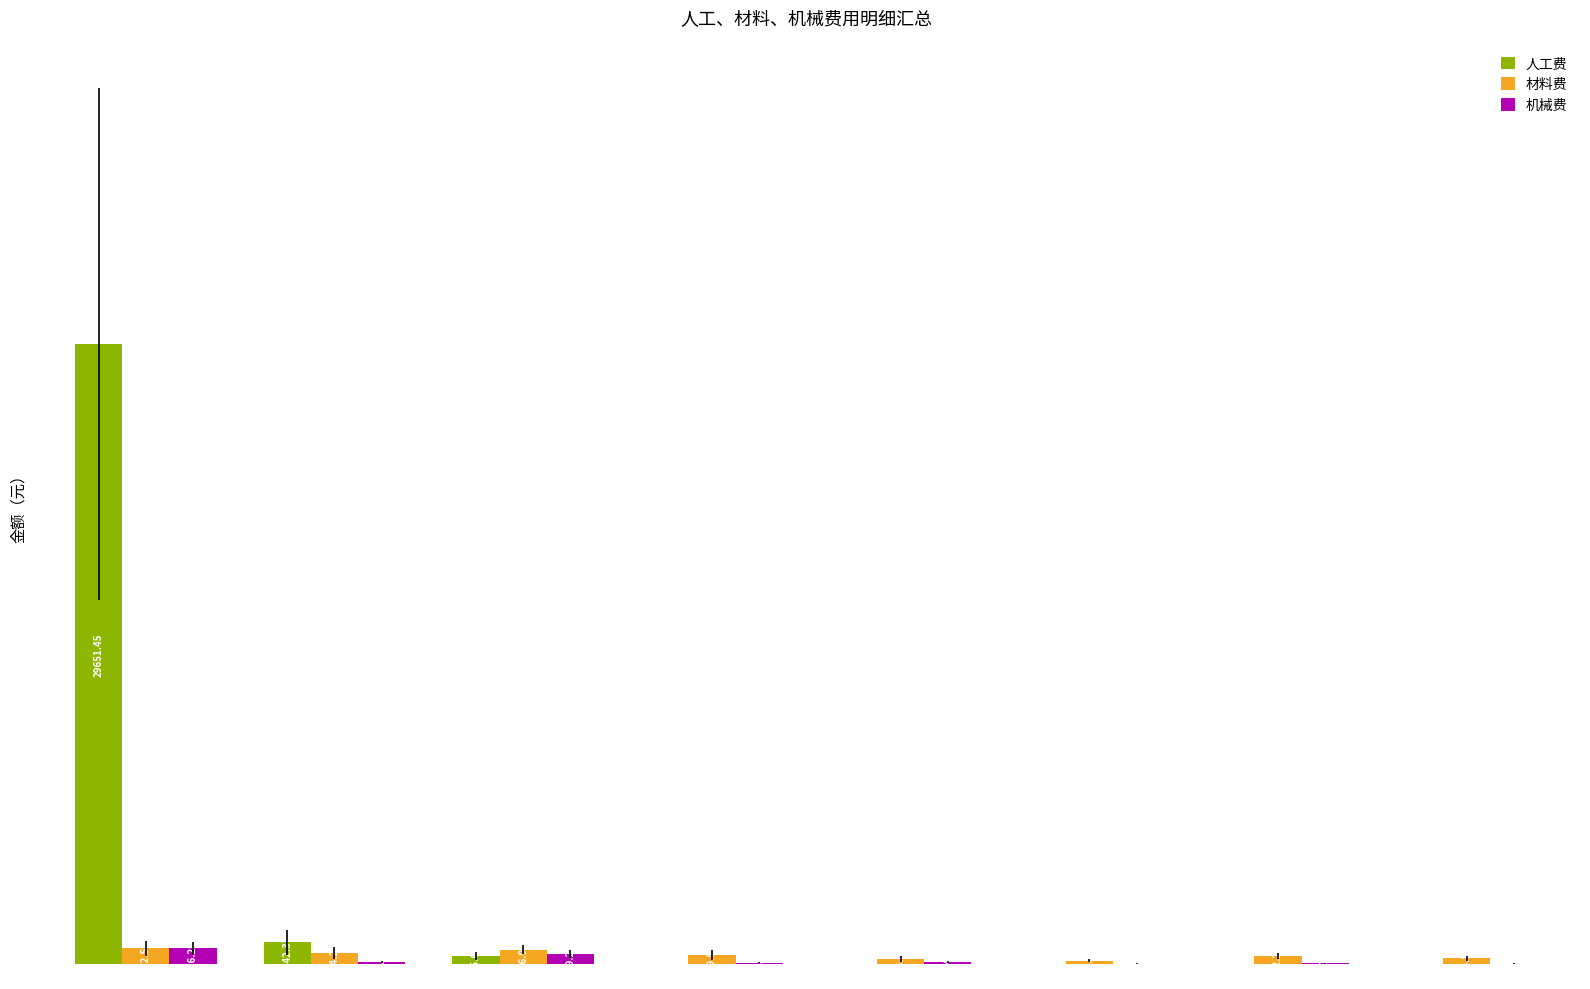

Which series has the largest total across all categories?

人工费